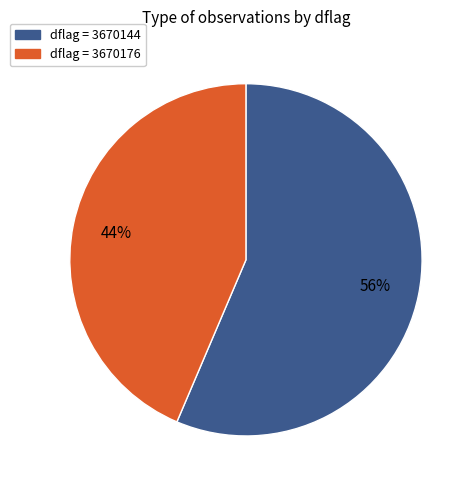

To the nearest percent, what is the average slice percentage?

50%